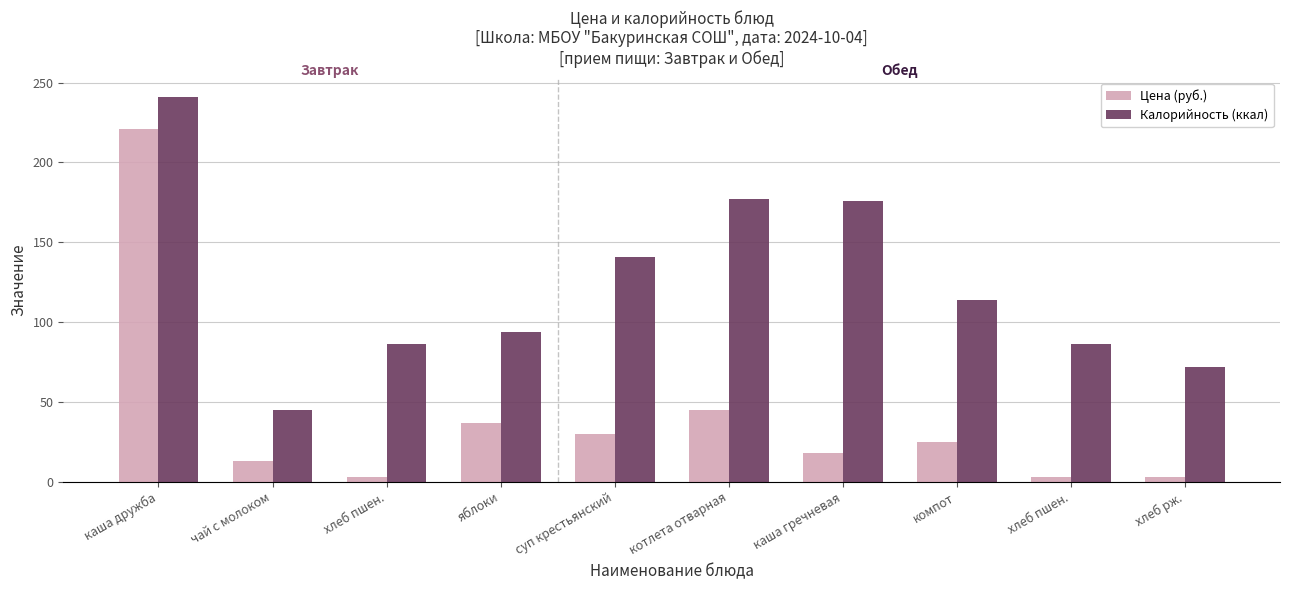

How many bars are there in each group?

2